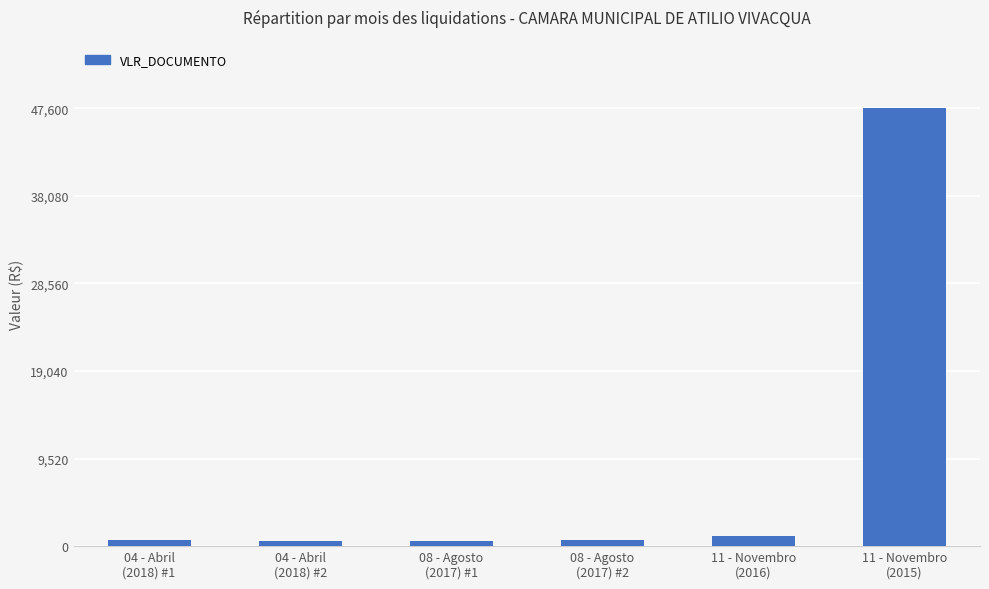

What is the label of the 5th bar from the left?

11 - Novembro
(2016)